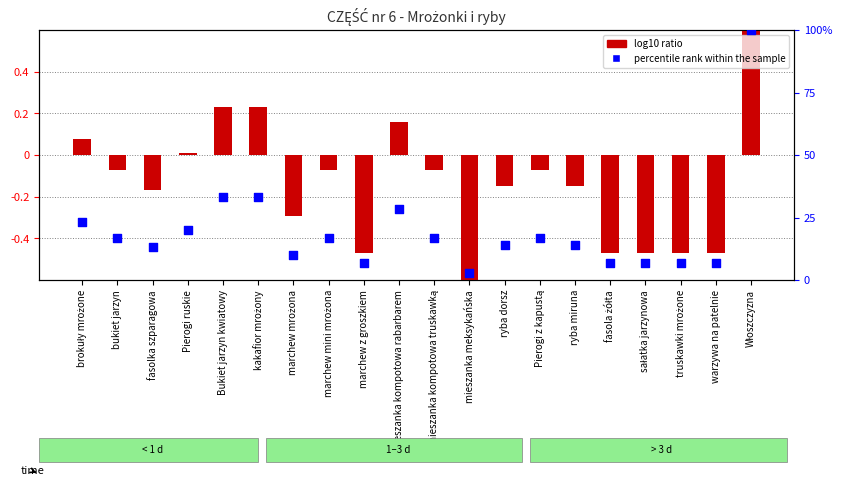

At how many categories does at least one series exceed 36?

1